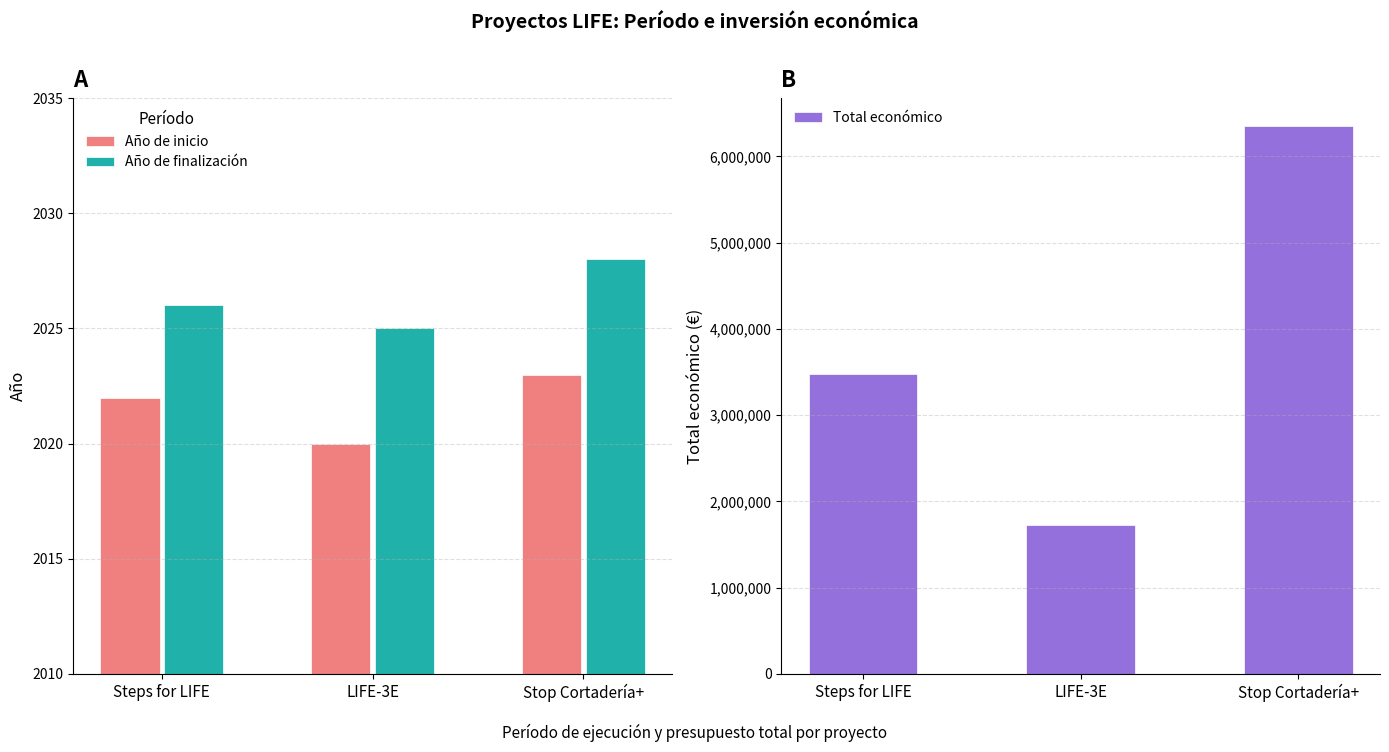

What is the total value across all series at LIFE-3E?

1736129